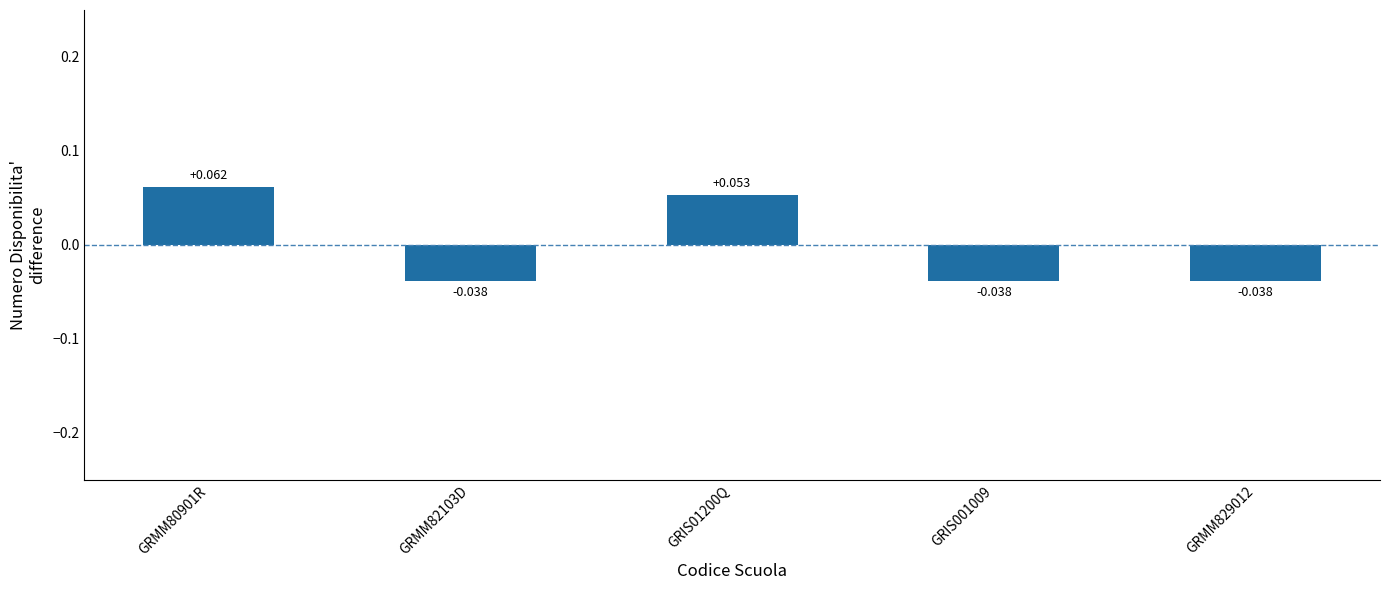

What is the label of the 3rd bar from the left?

GRIS01200Q